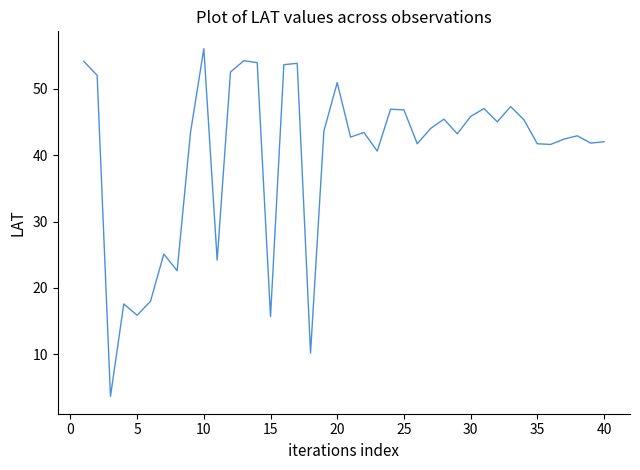

Count the number of data series in this chart.

1